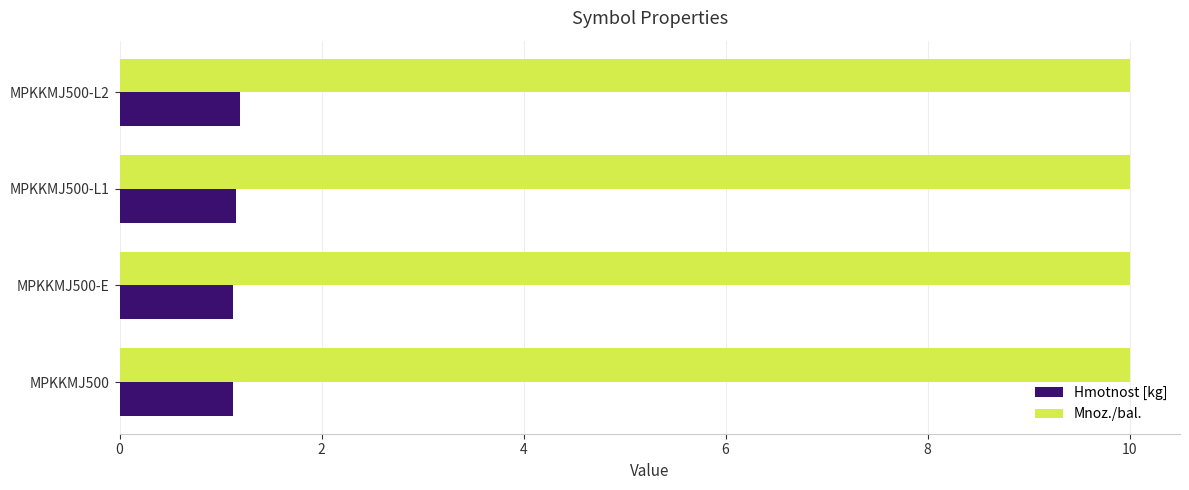

The value of Mnoz./bal. at MPKKMJ500-L1 is 3.1. True or false?

False